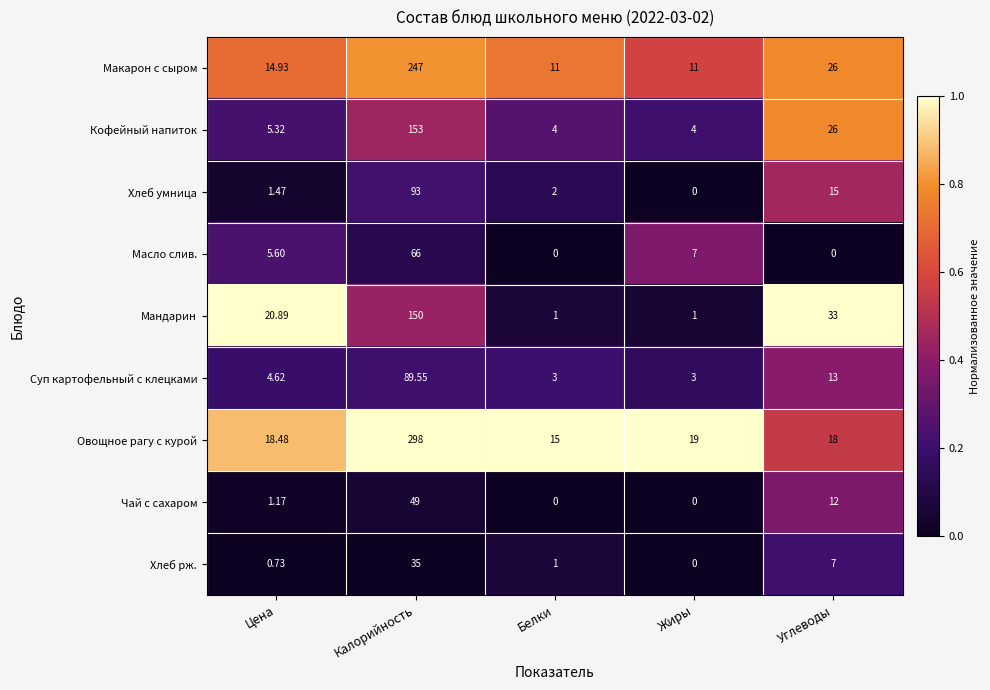

At which category does the chart reach its peak across all series?

Калорийность